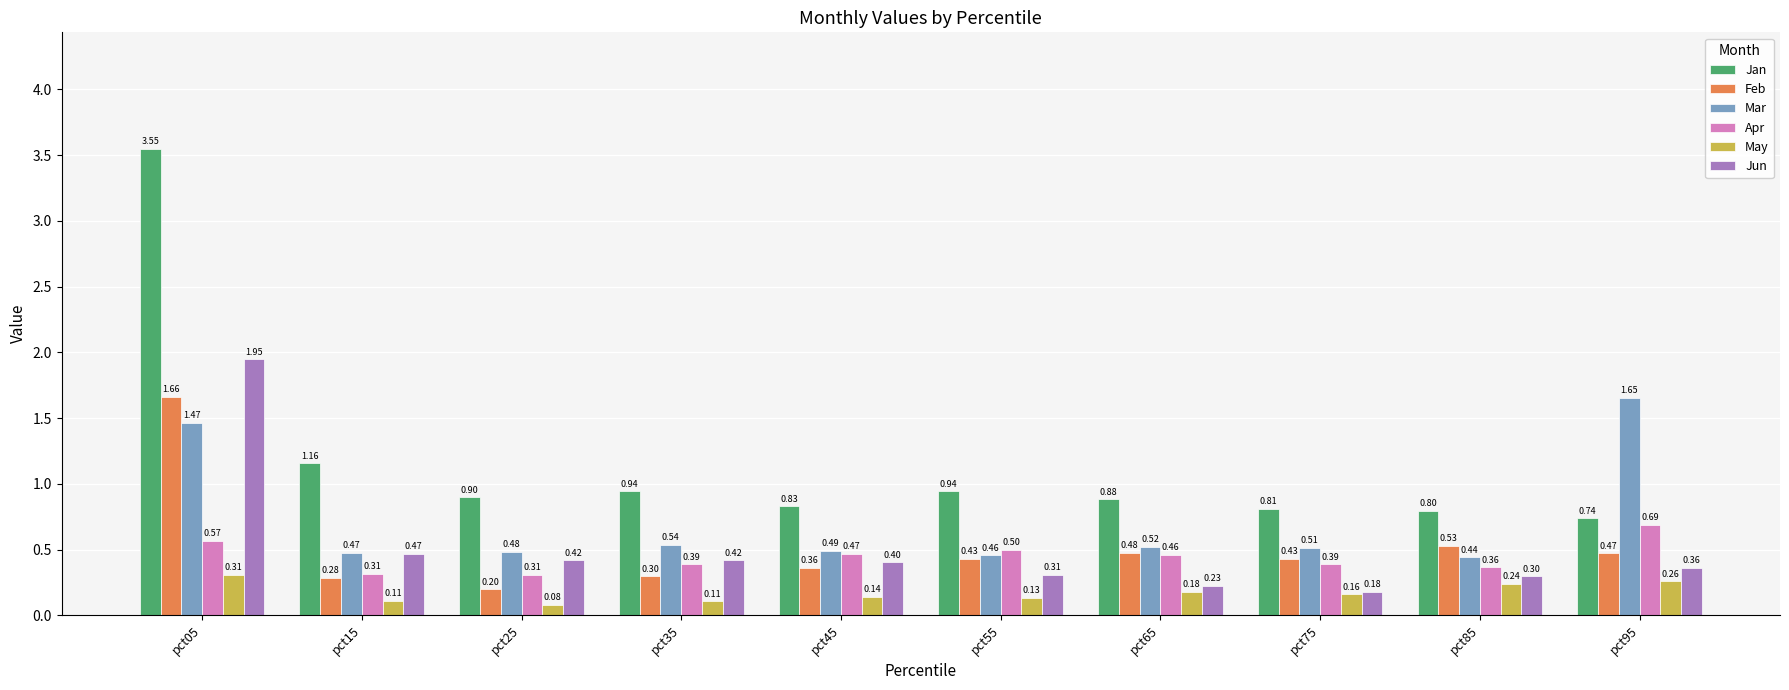

Is the value of Jan at pct55 greater than the value of May at pct85?

Yes